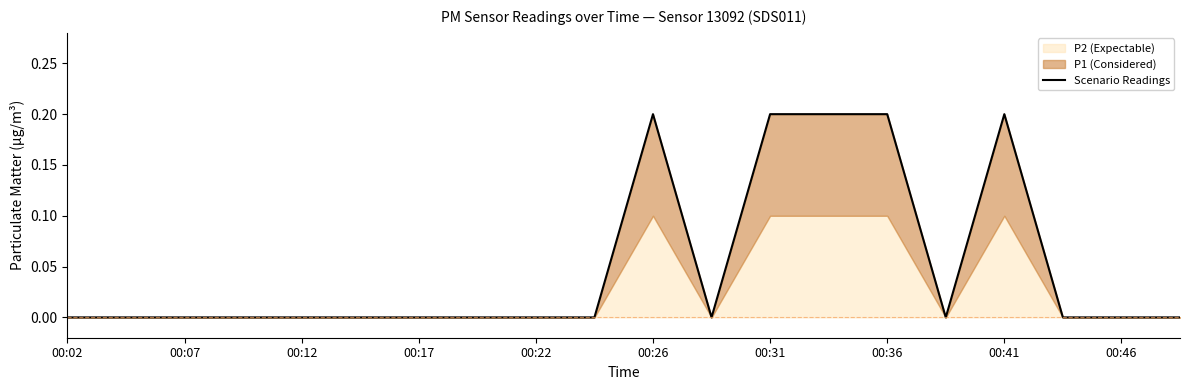

What is the average value?

0.1